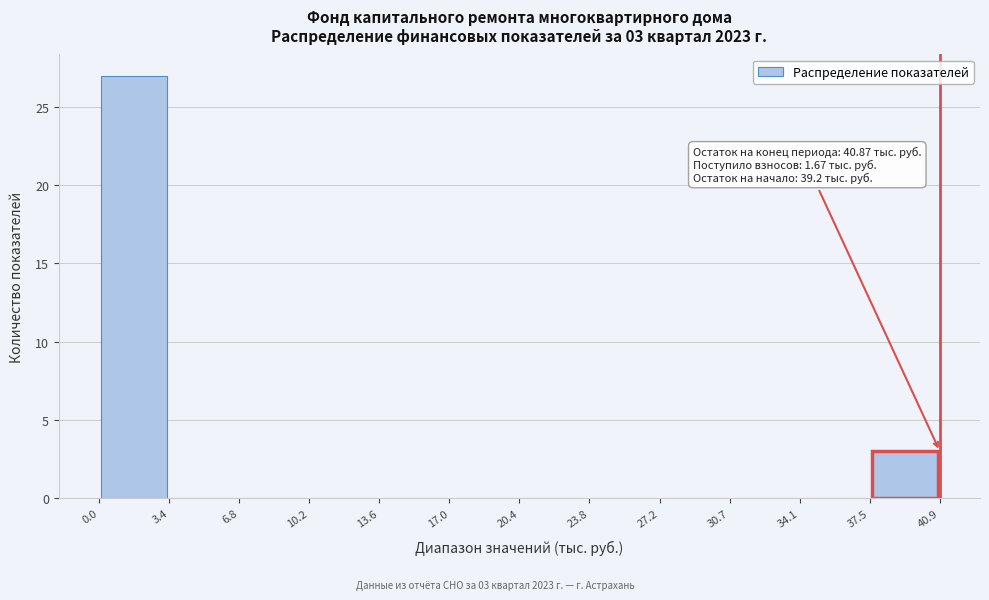

Which range on the x-axis has the tallest bar?

0.0 to 3.4